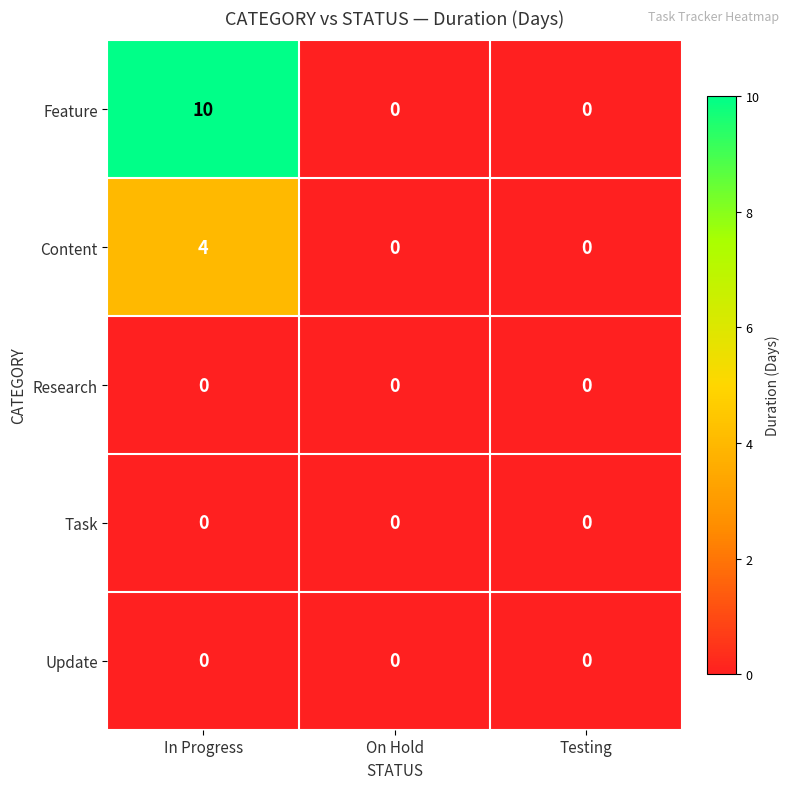

What is the highest value of the Feature series?

10